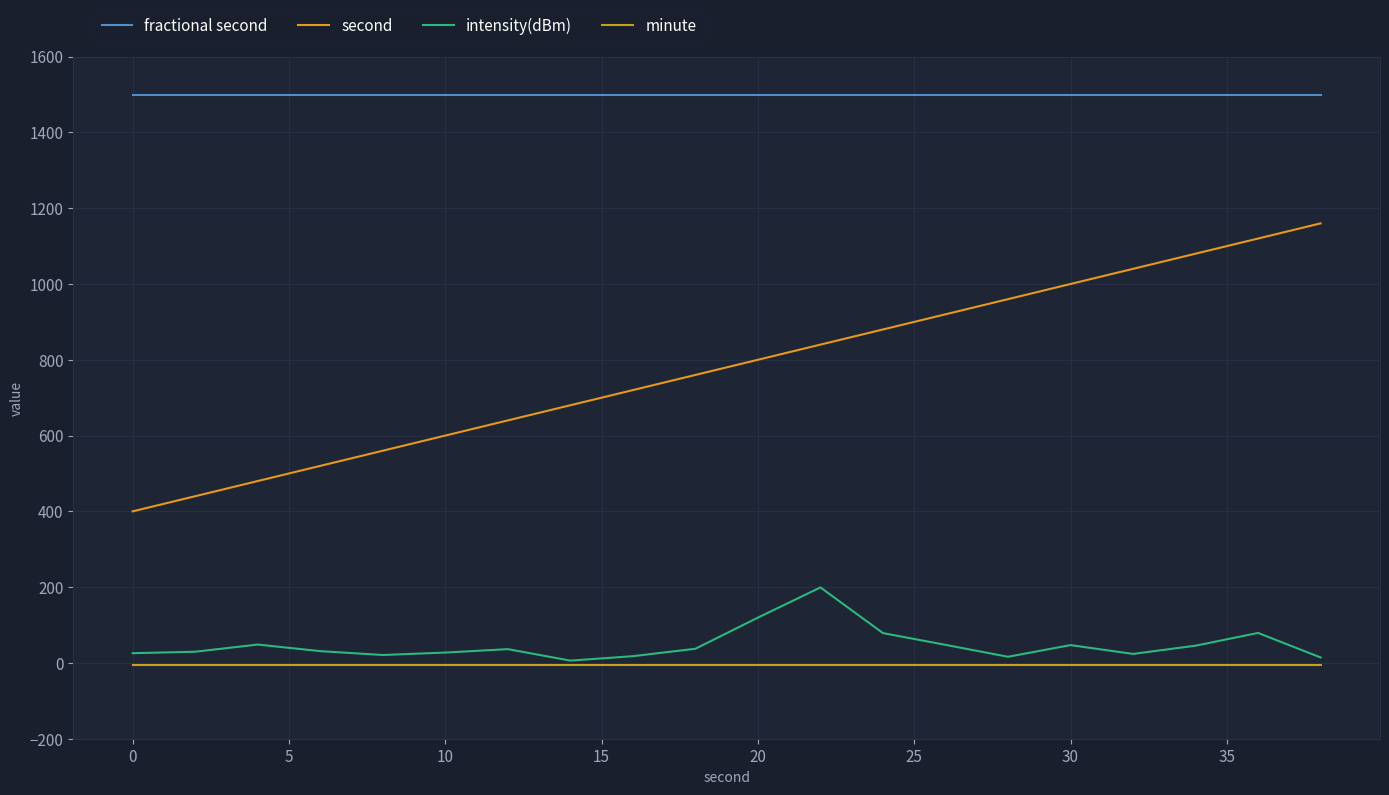

Does the chart display data point markers on the line(s)?

No